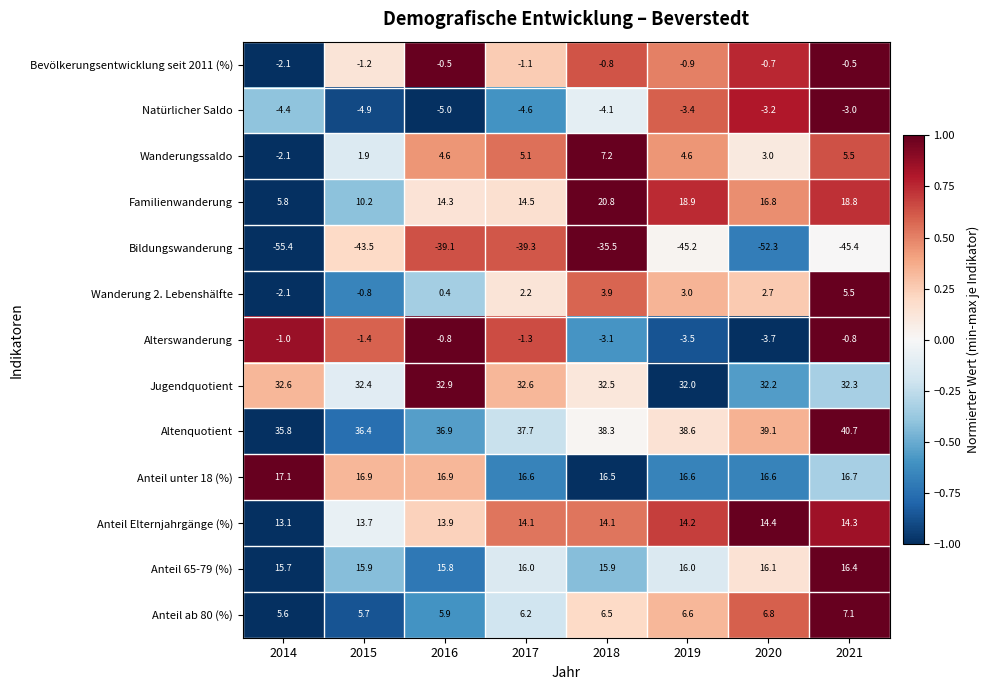

At how many categories does at least one series exceed 0?

8